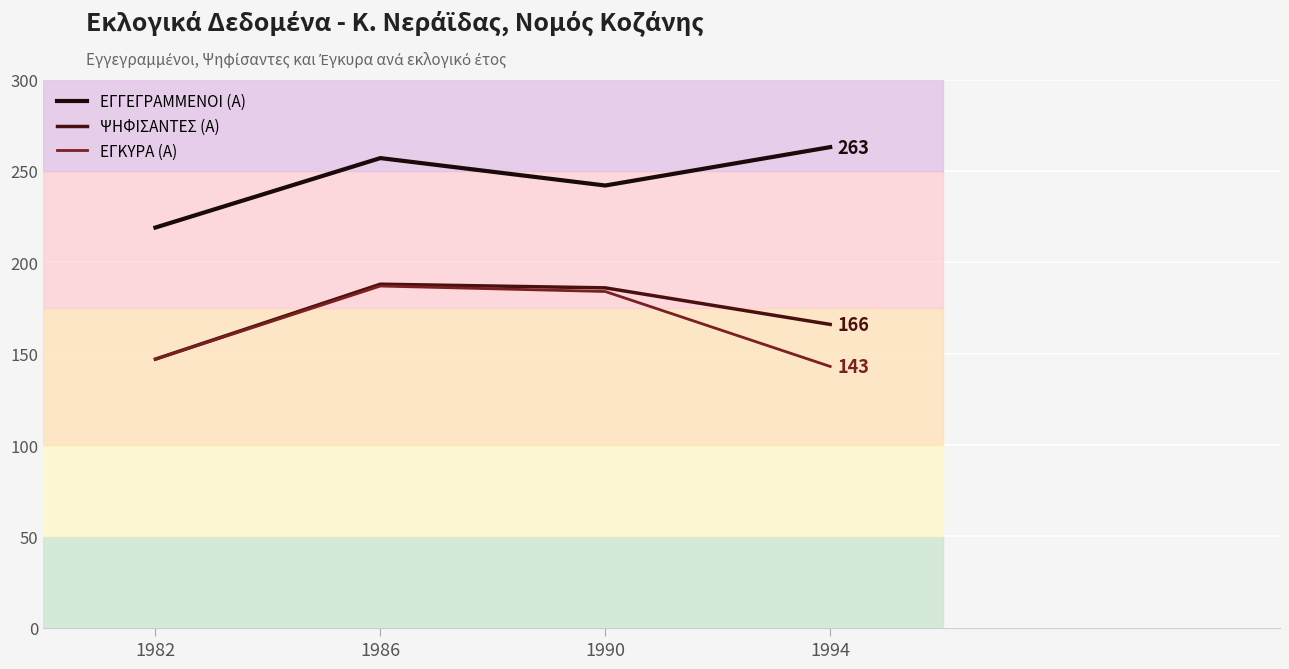

What are all the series names shown in the legend?

ΕΓΓΕΓΡΑΜΜΕΝΟΙ (Α), ΨΗΦΙΣΑΝΤΕΣ (Α), ΕΓΚΥΡΑ (Α)